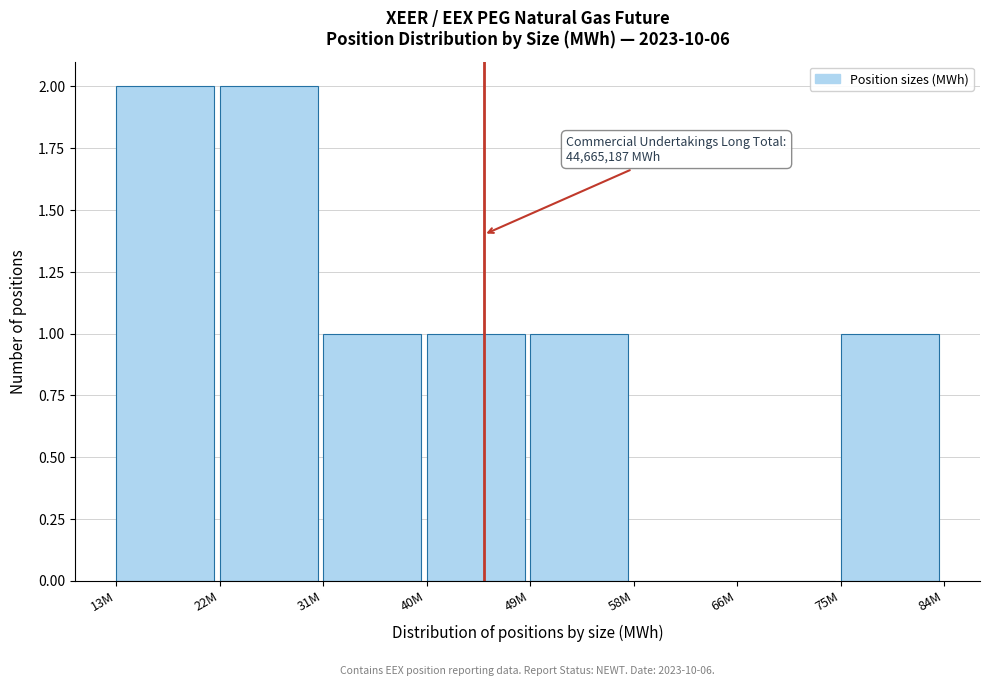

Reading left to right, what are all the values shown in this chart?

13M=2	22M=2	31M=1	40M=1	49M=1	58M=0	66M=0	75M=1